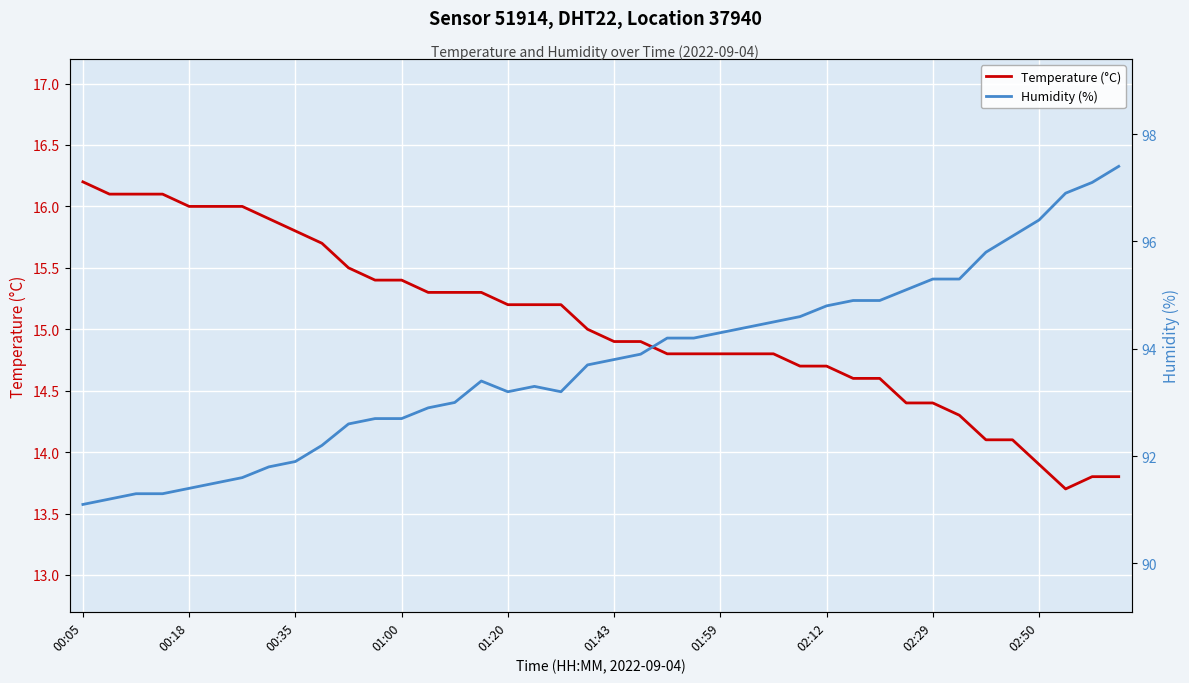

The Temperature (°C) series shows 14.8 at 01:59. True or false?

True